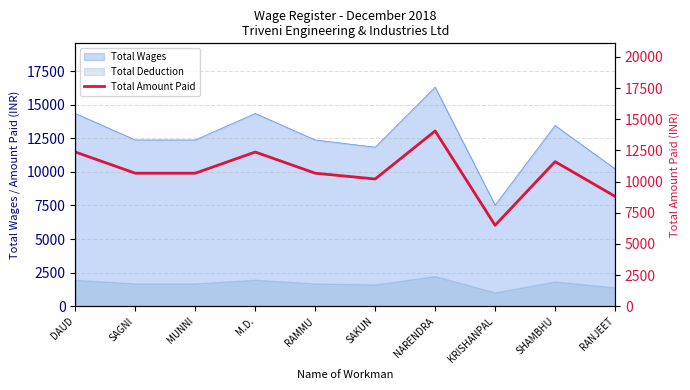

At which category does the data reach its first local valley?

SAKUN